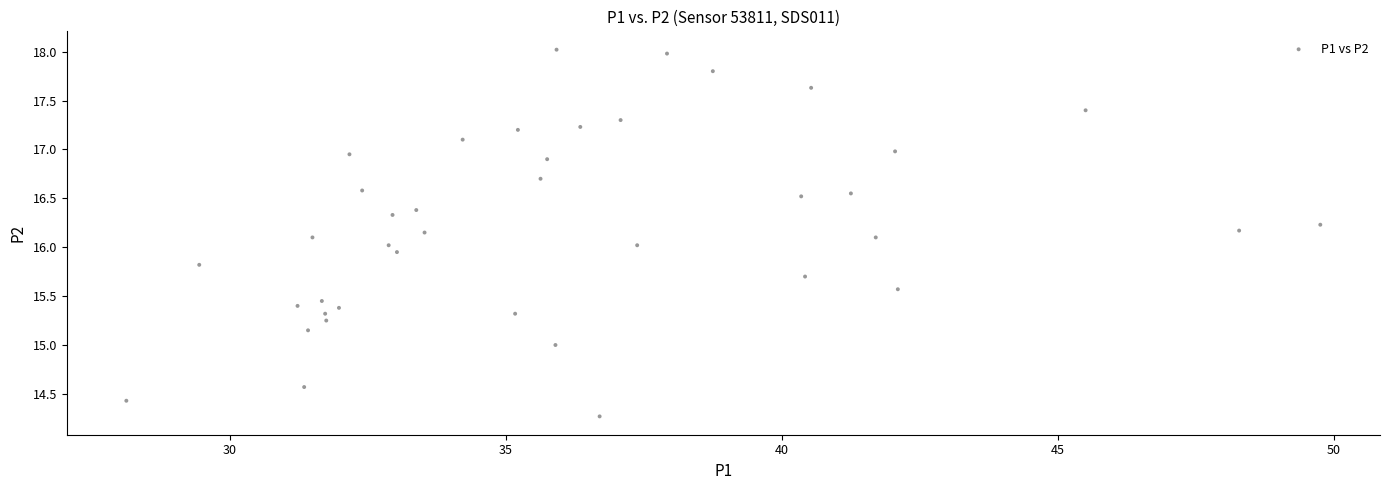

What is the range of X values (max minus min)?

21.6